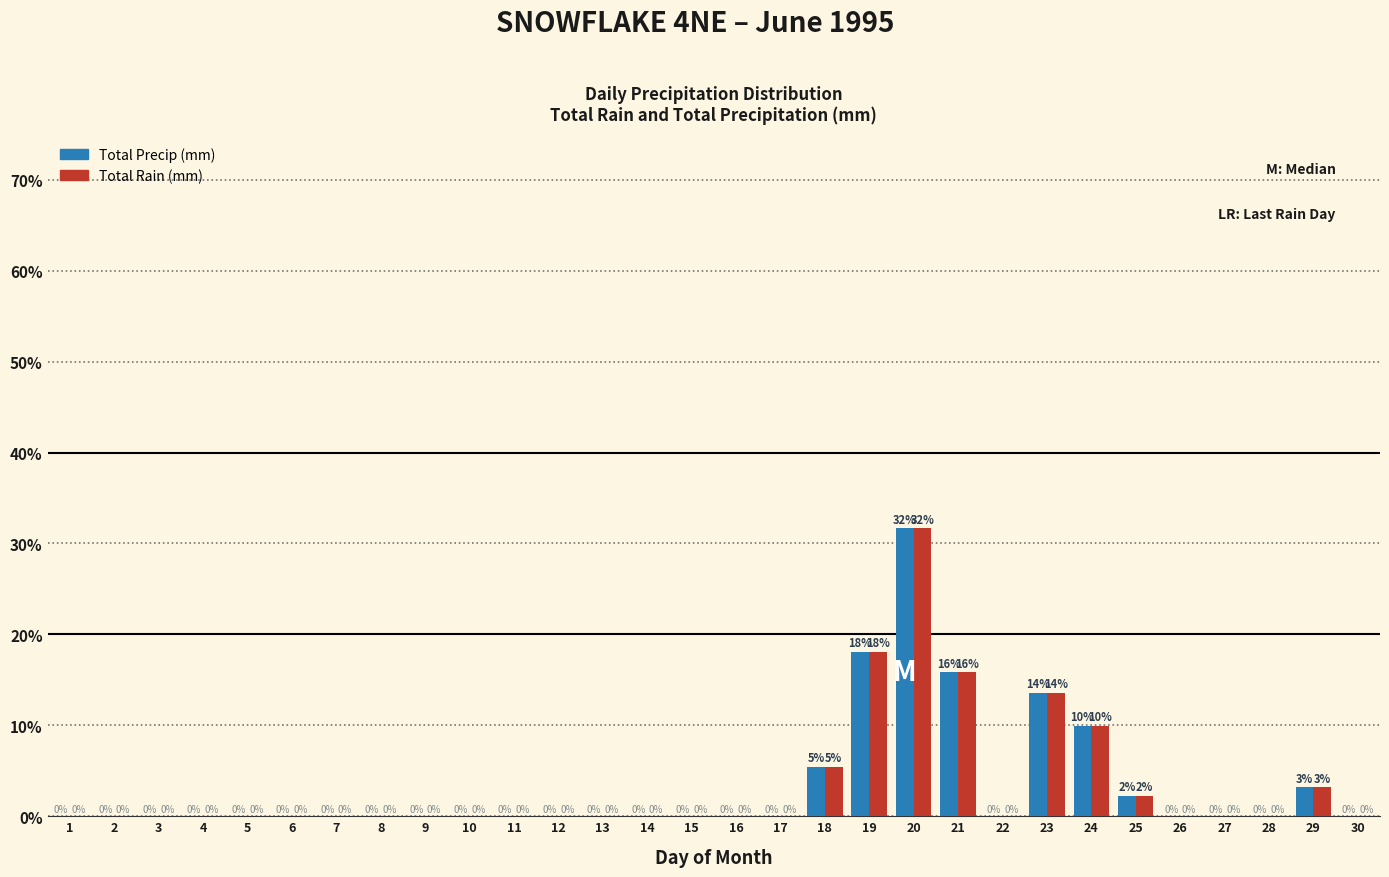

Which category has the highest value in the Total Rain (mm) series?

20